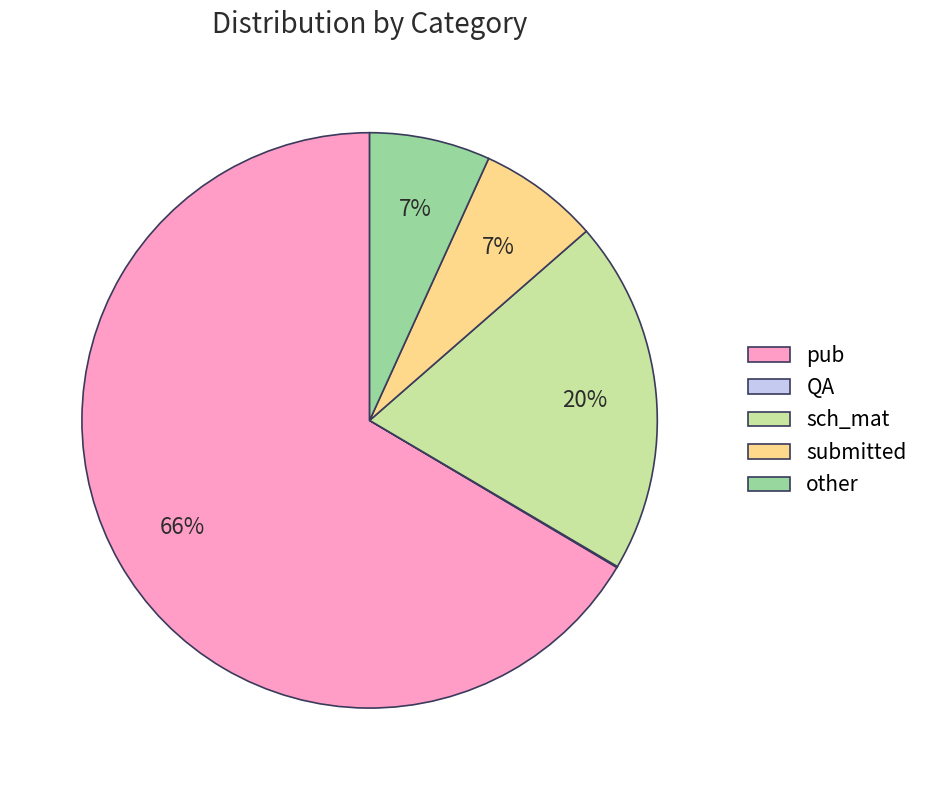

To the nearest percent, what is the difference between the largest and smallest slice percentages?

66%